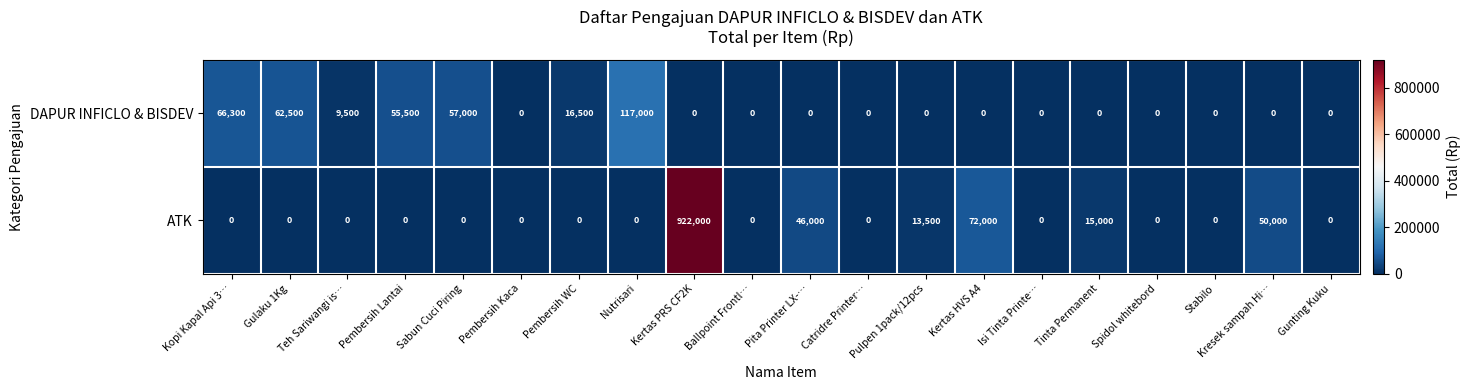

What is the maximum value shown in the chart?

922000